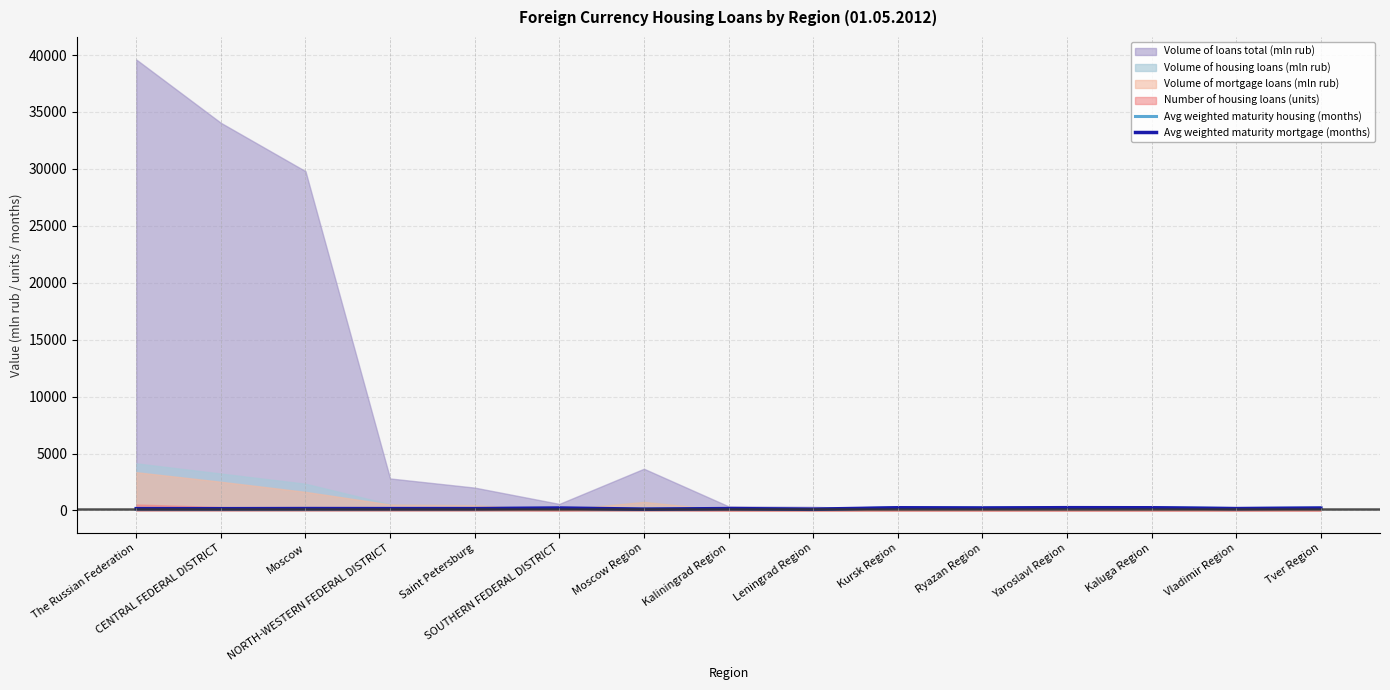

What is the difference between the maximum and minimum values in the Avg weighted maturity mortgage (months) series?

130